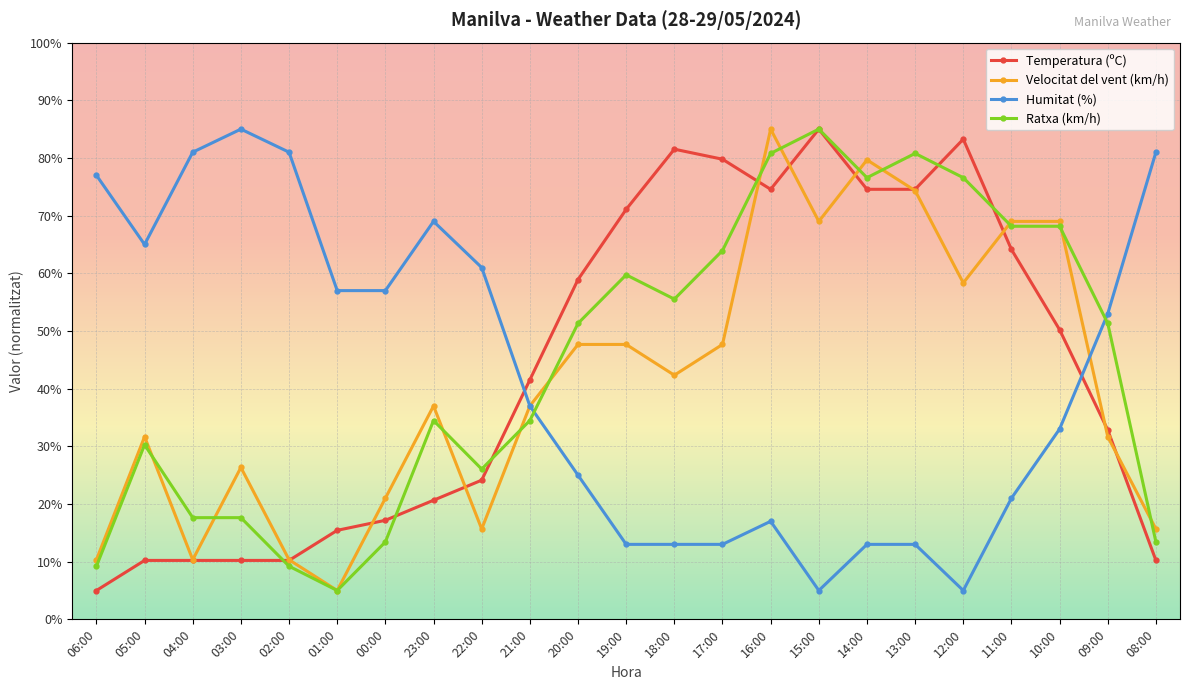

After their last crossing, which series has the higher values: Velocitat del vent (km/h) or Ratxa (km/h)?

Velocitat del vent (km/h)